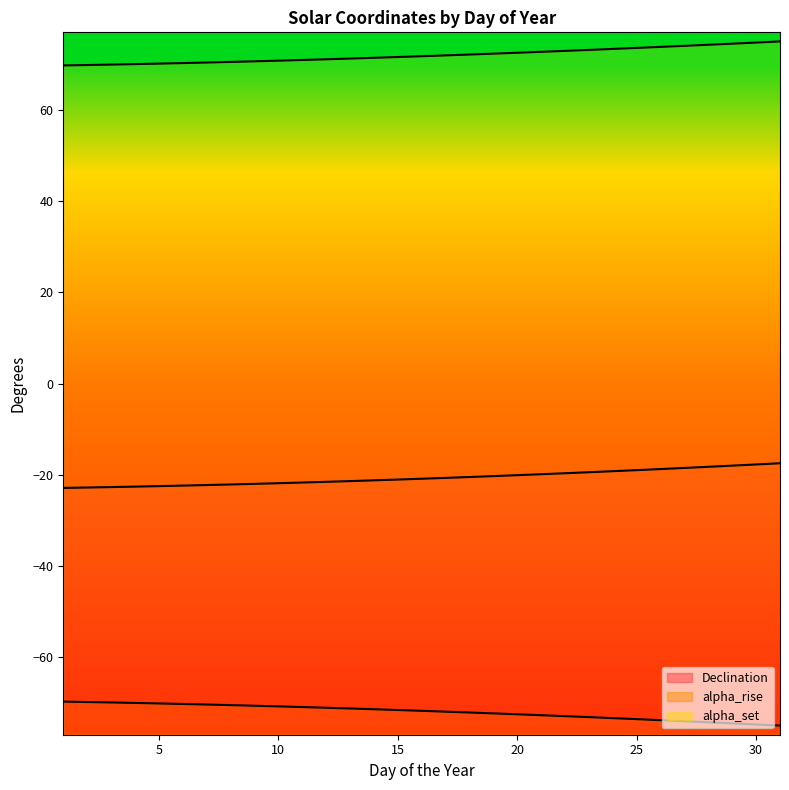

Reading left to right, transcribe all the data shown in this chart.

Declination: 1=-22.9	2=-22.8	3=-22.7	4=-22.6	5=-22.5	6=-22.4	7=-22.3	8=-22.2	9=-22.0	10=-21.9	11=-21.7	12=-21.6	13=-21.4	14=-21.3	15=-21.1	16=-20.9	17=-20.7	18=-20.5	19=-20.3	20=-20.1	21=-19.9	22=-19.7	23=-19.5	24=-19.2	25=-19.0	26=-18.8	27=-18.5	28=-18.3	29=-18.0	30=-17.8	31=-17.5
alpha_rise: 1=-69.8	2=-69.9	3=-70.0	4=-70.1	5=-70.2	6=-70.3	7=-70.5	8=-70.6	9=-70.7	10=-70.9	11=-71.0	12=-71.2	13=-71.3	14=-71.5	15=-71.7	16=-71.9	17=-72.0	18=-72.2	19=-72.4	20=-72.6	21=-72.8	22=-73.0	23=-73.2	24=-73.5	25=-73.7	26=-73.9	27=-74.1	28=-74.4	29=-74.6	30=-74.9	31=-75.1
alpha_set: 1=69.8	2=69.9	3=70.0	4=70.1	5=70.2	6=70.3	7=70.5	8=70.6	9=70.7	10=70.9	11=71.0	12=71.2	13=71.3	14=71.5	15=71.7	16=71.9	17=72.0	18=72.2	19=72.4	20=72.6	21=72.8	22=73.0	23=73.2	24=73.5	25=73.7	26=73.9	27=74.1	28=74.4	29=74.6	30=74.9	31=75.1